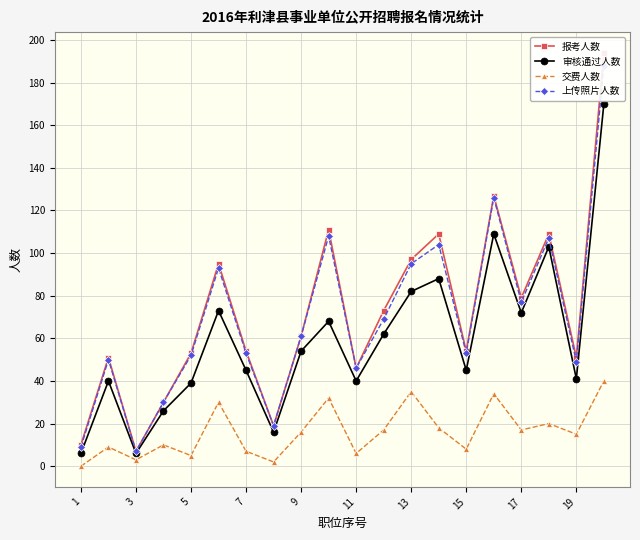

True or false: 交费人数 and 审核通过人数 intersect in this chart.

False